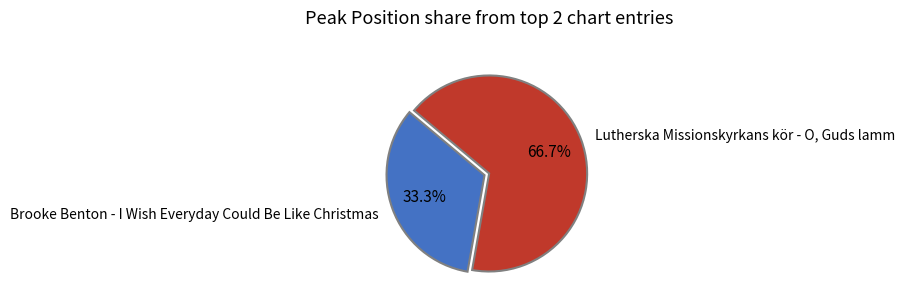

To the nearest percent, what percentage of the pie is Brooke Benton - I Wish Everyday Could Be Like Christmas?

33%